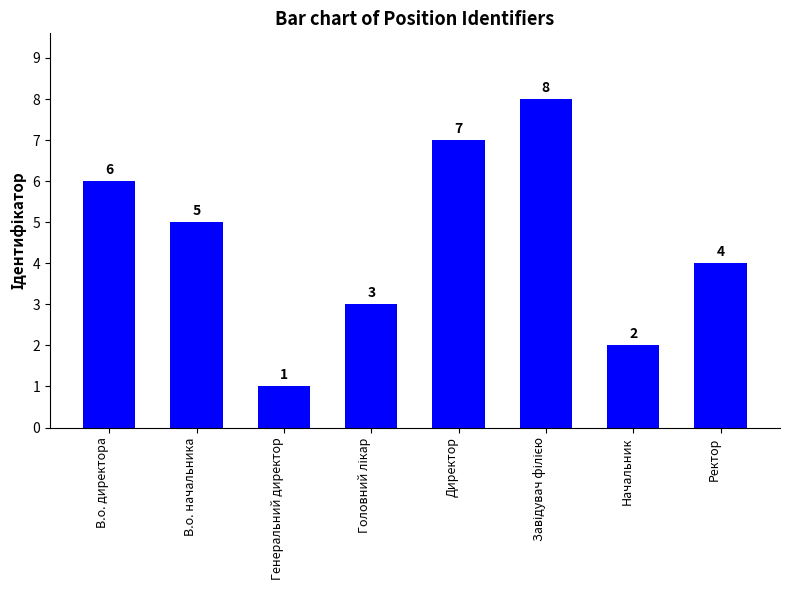

The chart shows a value of 5 at Ректор. True or false?

False